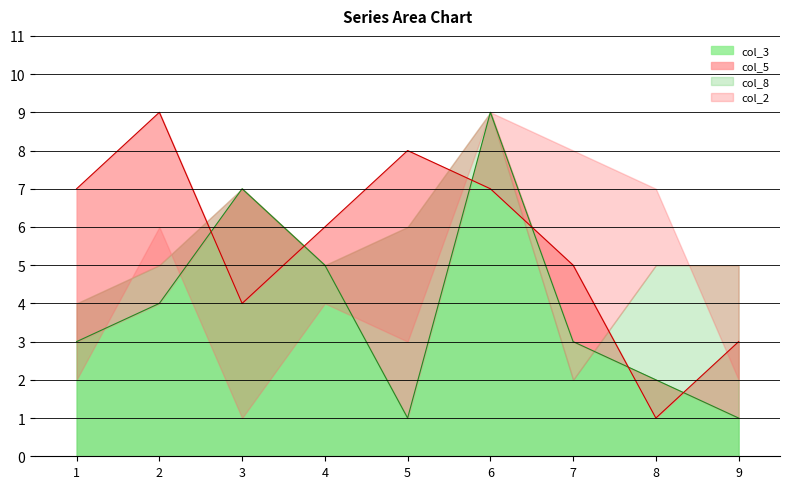

Which series has the widest spread of values?

col_3